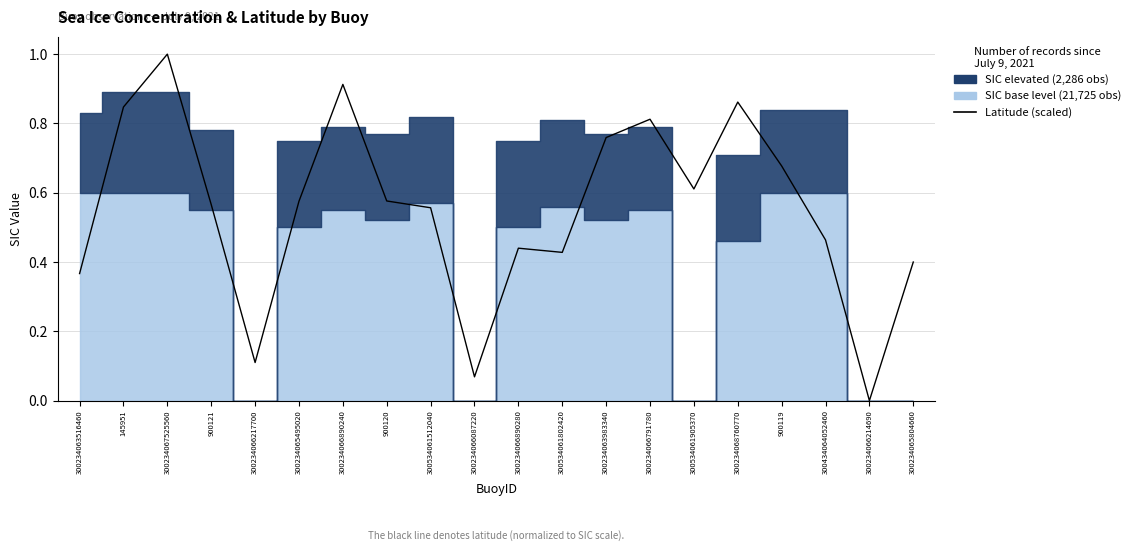

Which has a higher value, 300234066214690 or 300534061802420?

300534061802420